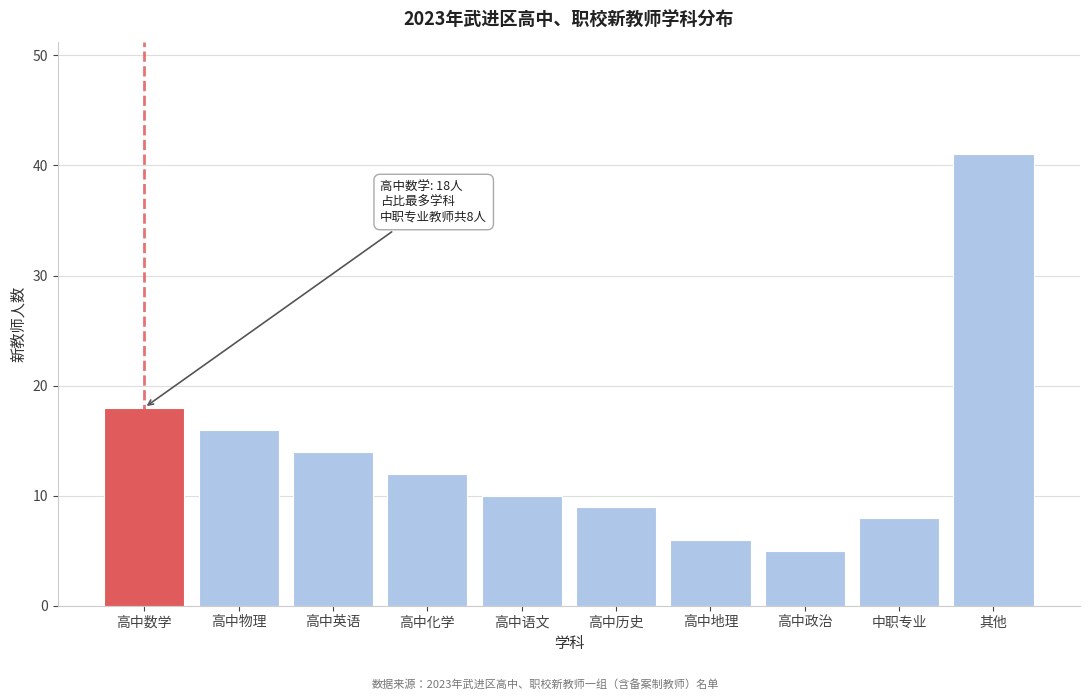

Reading left to right, what are all the values shown in this chart?

18	16	14	12	10	9	6	5	8	41